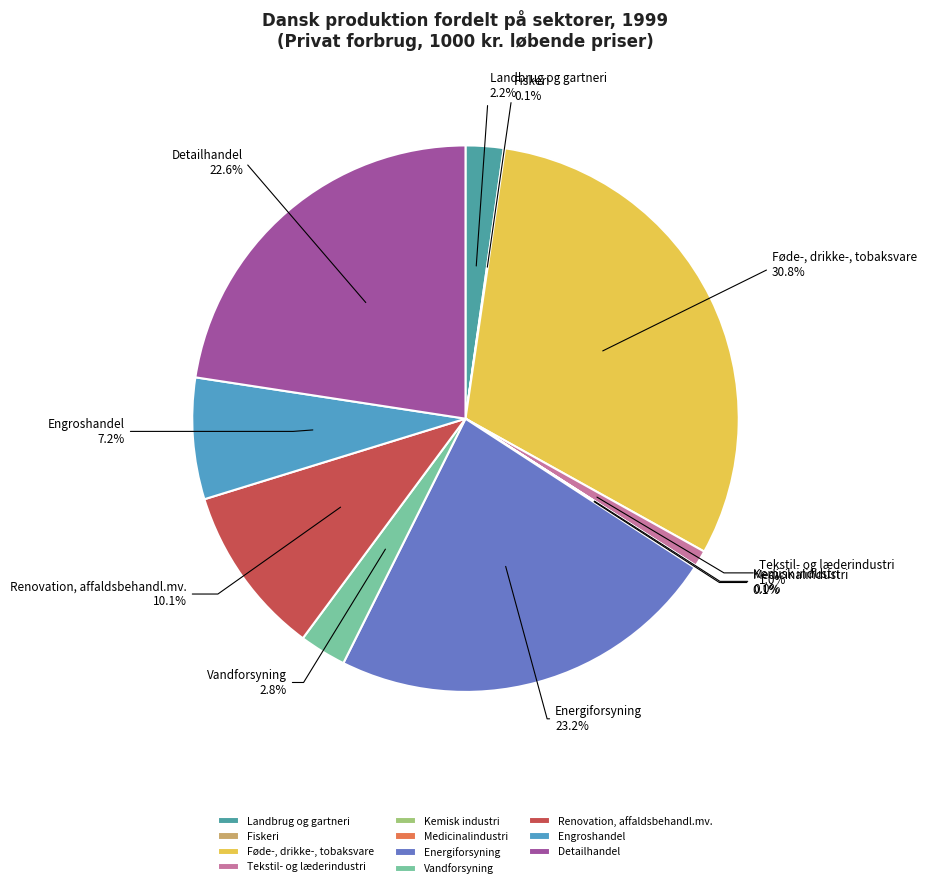

What portion of the pie excludes Vandforsyning?

97.2%